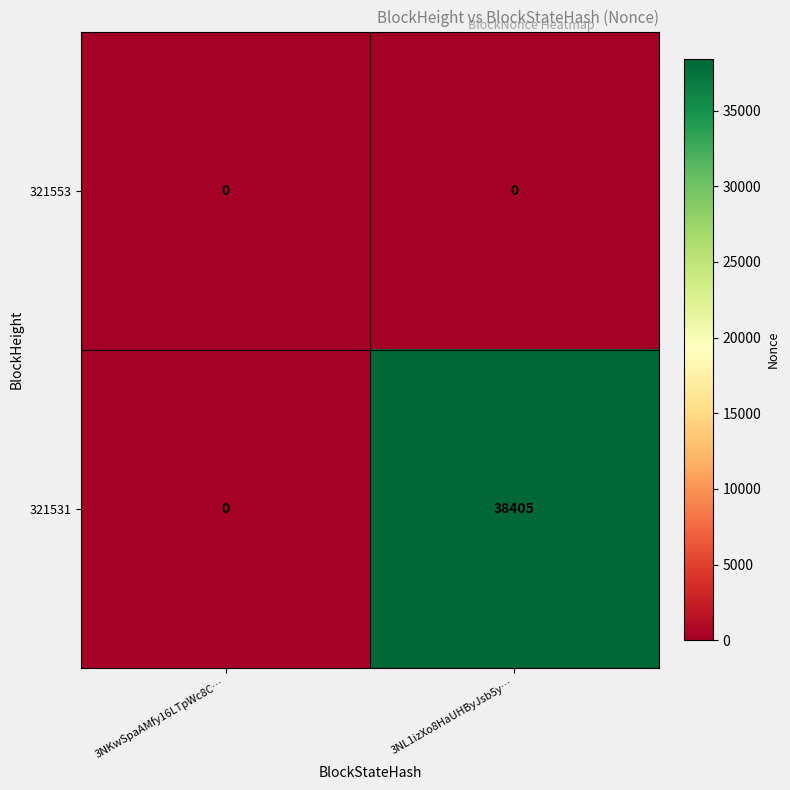

Is it true that 321531 equals 0 at 3NKwSpaAMfy16LTpWc8C…?

True